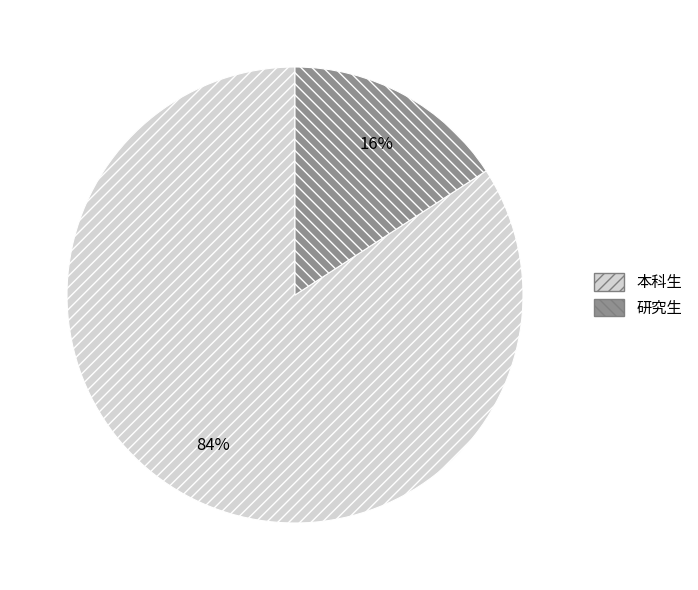

Does 本科生 represent more than half of the total?

Yes